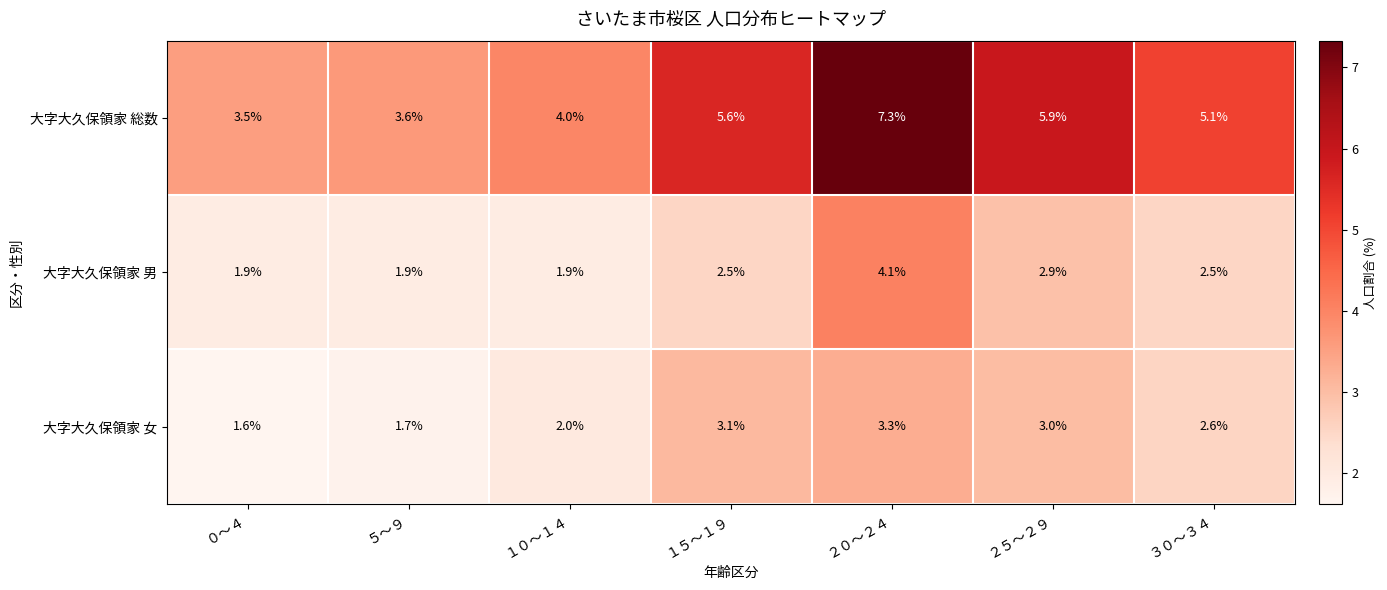

How many data points does each series have?

7